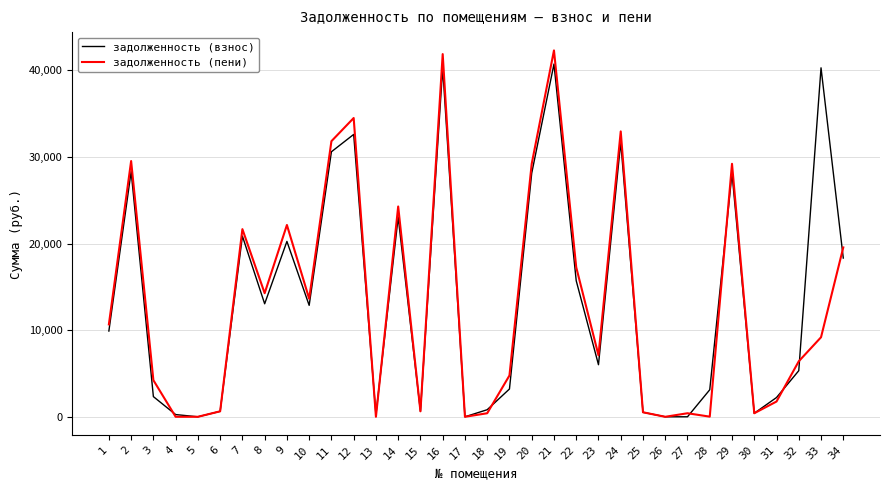

The value of задолженность (пени) at 22 is 11265.1. True or false?

False